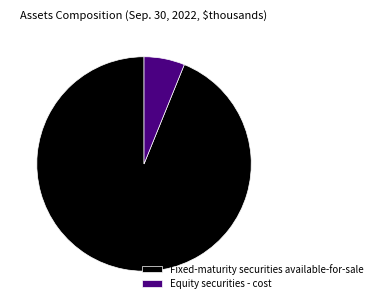

The Equity securities - cost slice represents 6% of the pie. True or false?

True